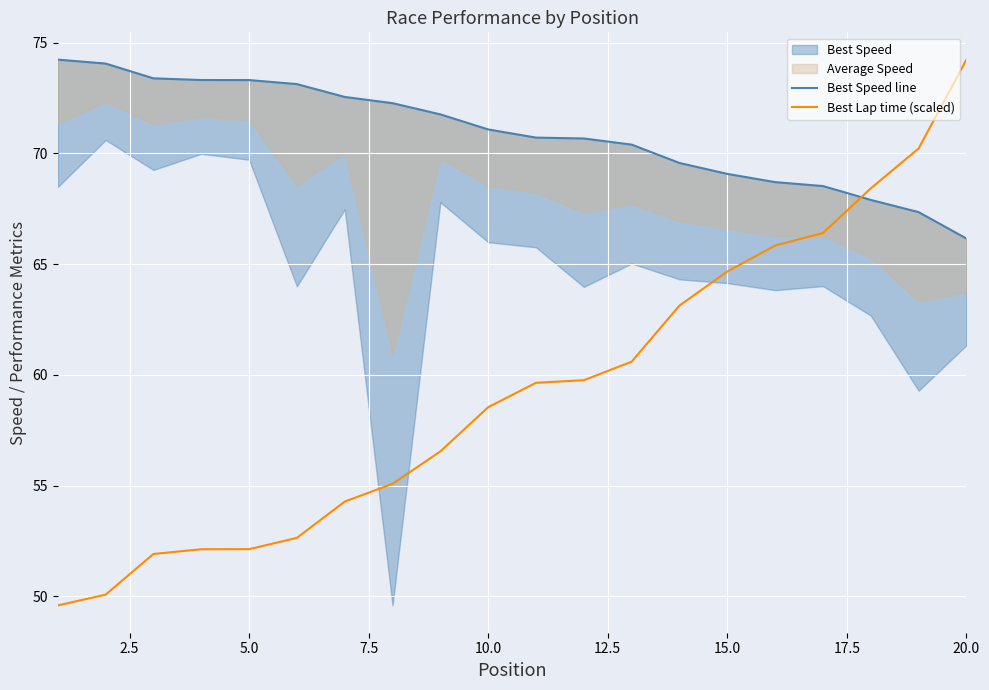

How many values in the Best Speed line series are below 71?

10